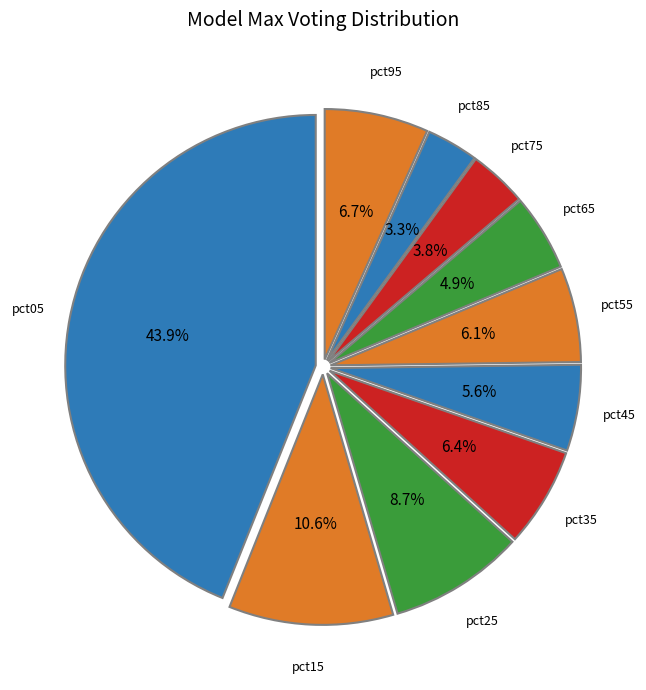

Is there a majority slice in this chart?

No